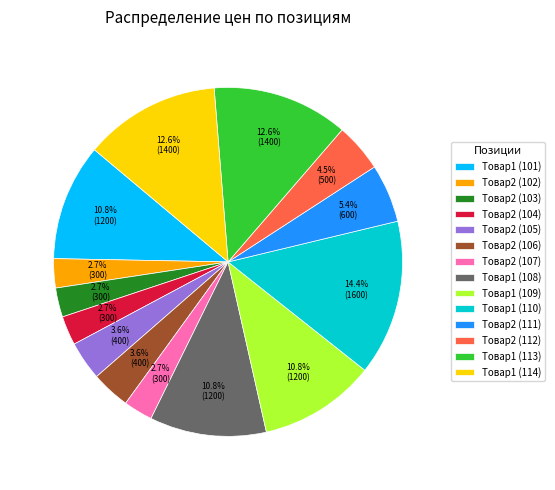

True or false: Товар1 (114) accounts for 25% of the total.

False